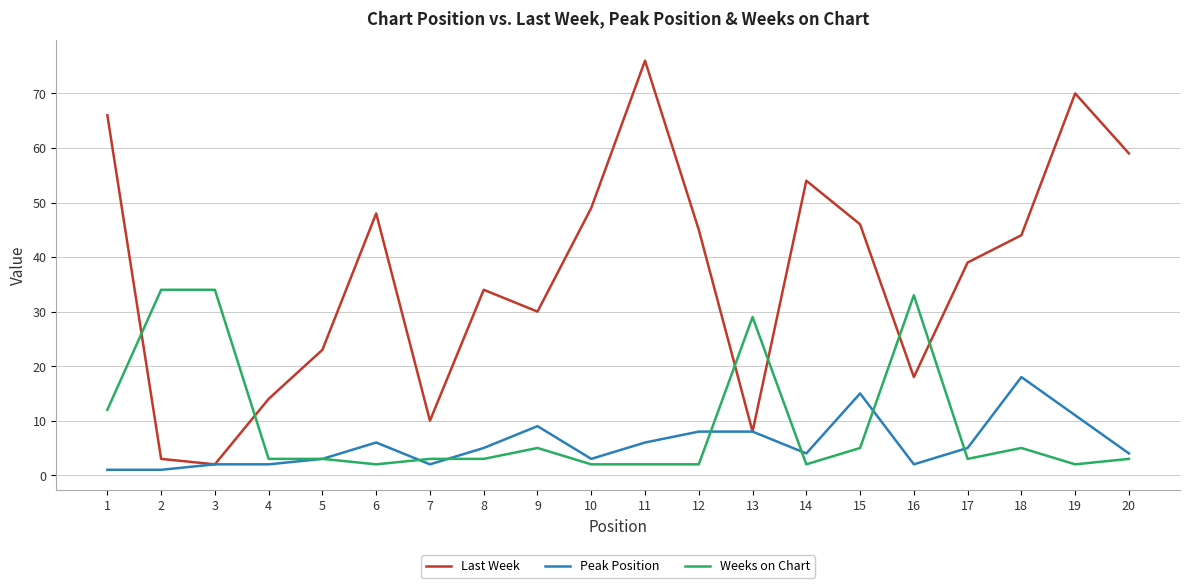

Reading left to right, extract all data points from this chart.

Last Week: 1=66	2=3	3=2	4=14	5=23	6=48	7=10	8=34	9=30	10=49	11=76	12=45	13=8	14=54	15=46	16=18	17=39	18=44	19=70	20=59
Peak Position: 1=1	2=1	3=2	4=2	5=3	6=6	7=2	8=5	9=9	10=3	11=6	12=8	13=8	14=4	15=15	16=2	17=5	18=18	19=11	20=4
Weeks on Chart: 1=12	2=34	3=34	4=3	5=3	6=2	7=3	8=3	9=5	10=2	11=2	12=2	13=29	14=2	15=5	16=33	17=3	18=5	19=2	20=3